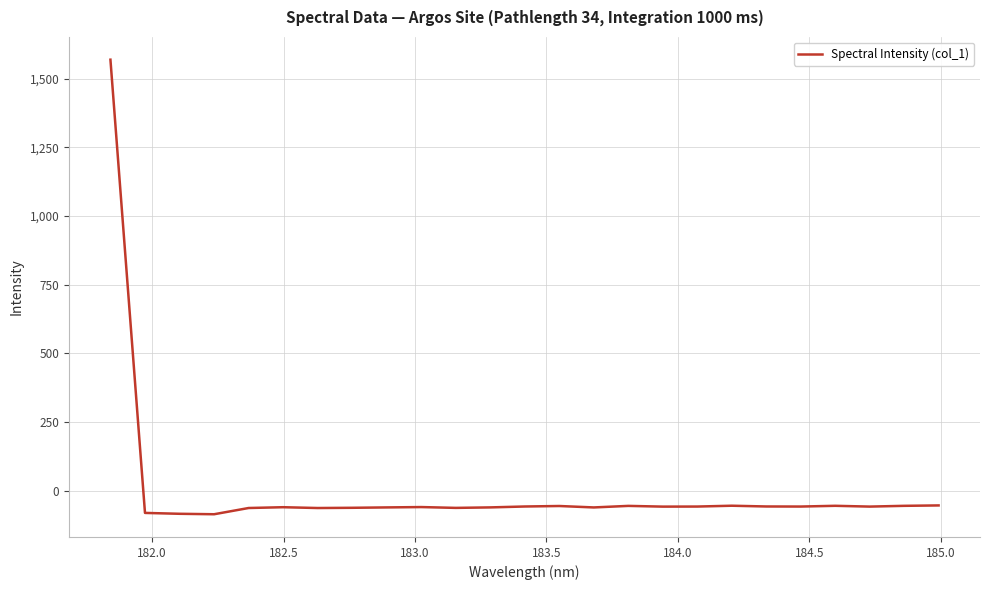

What is the minimum value shown in the chart?

-86.0